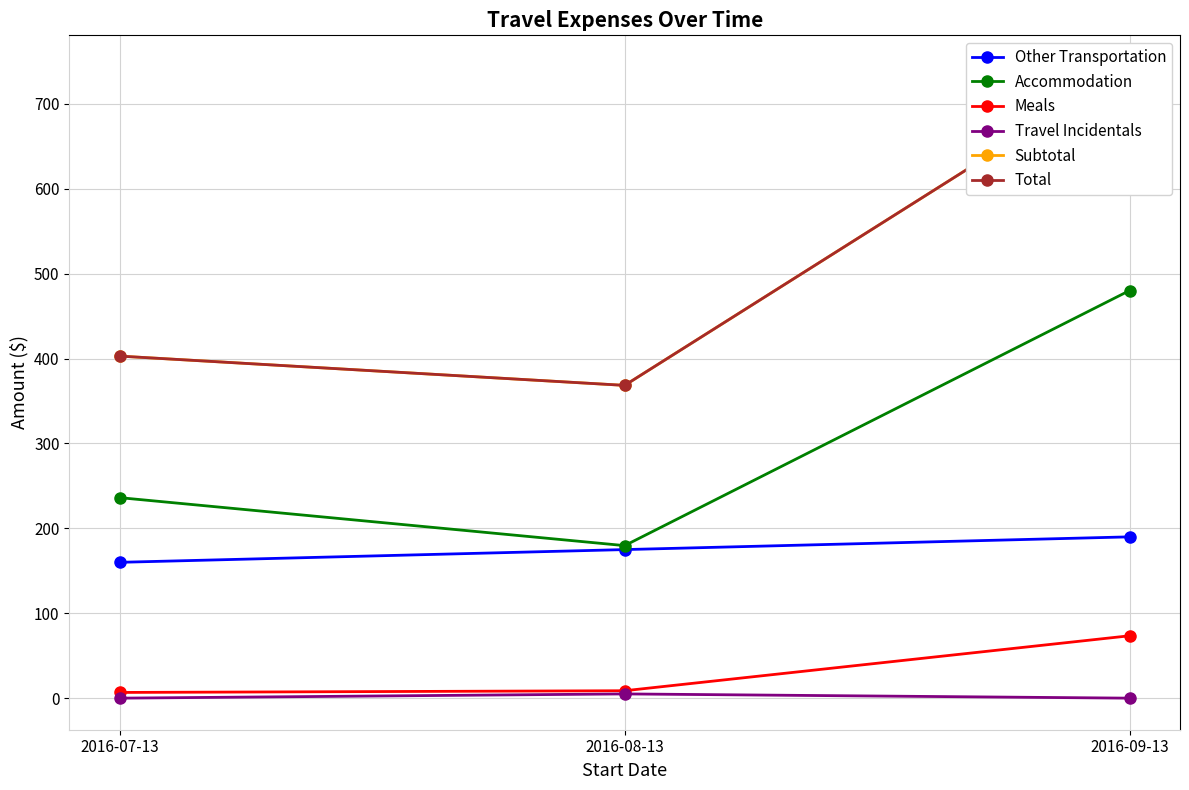

At which category is the sum across all series the highest?

2016-09-13